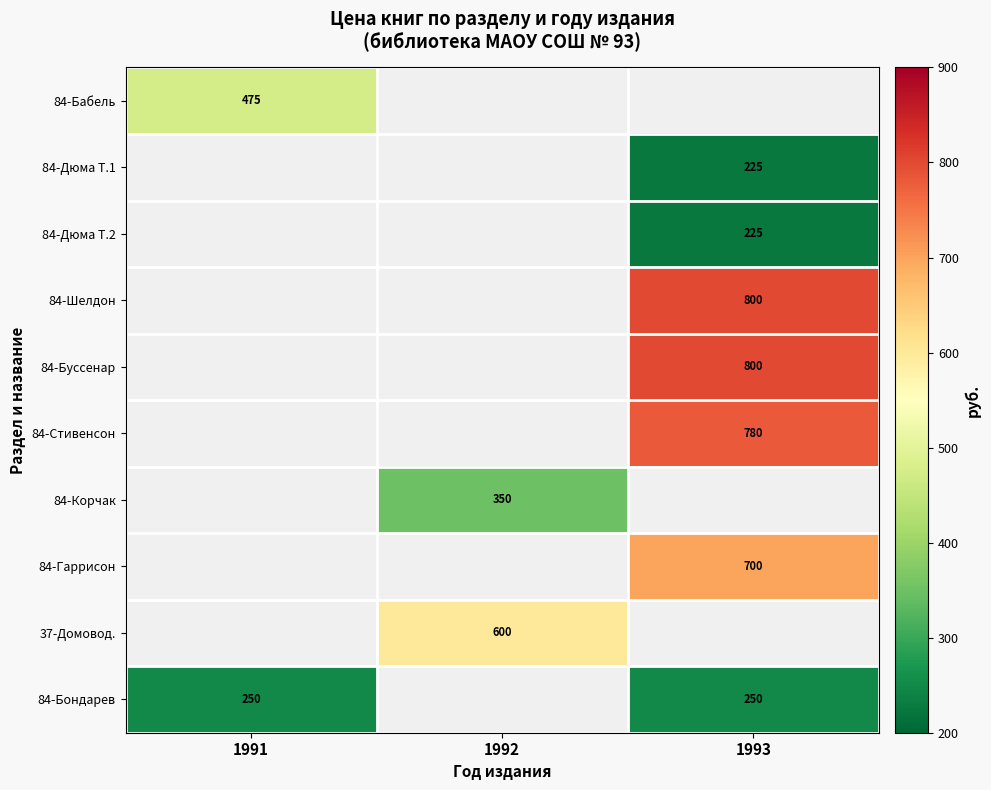

The 84-Гаррисон series shows 1160.4 at 1993. True or false?

False